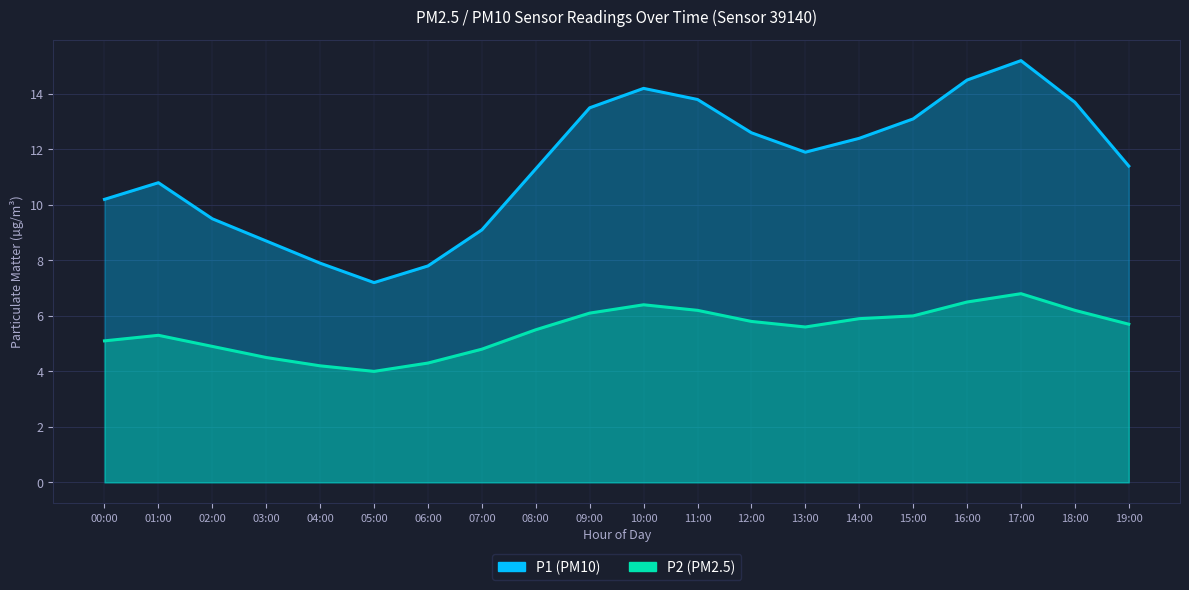

List the labels in order of P1 value, smallest first.

05:00, 06:00, 04:00, 03:00, 07:00, 02:00, 00:00, 01:00, 08:00, 19:00, 13:00, 14:00, 12:00, 15:00, 09:00, 18:00, 11:00, 10:00, 16:00, 17:00